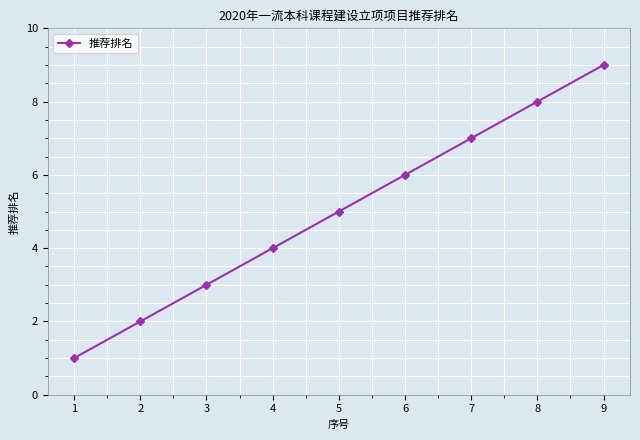

What is the value of the 4th point from the left?

4